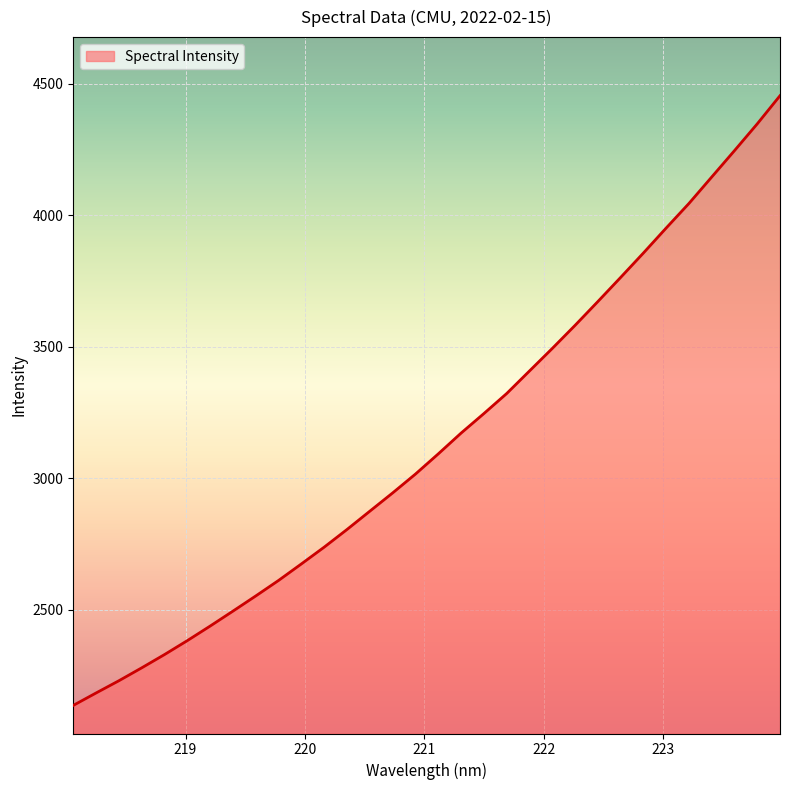

What is the difference between the second highest and minimum values?

2210.9